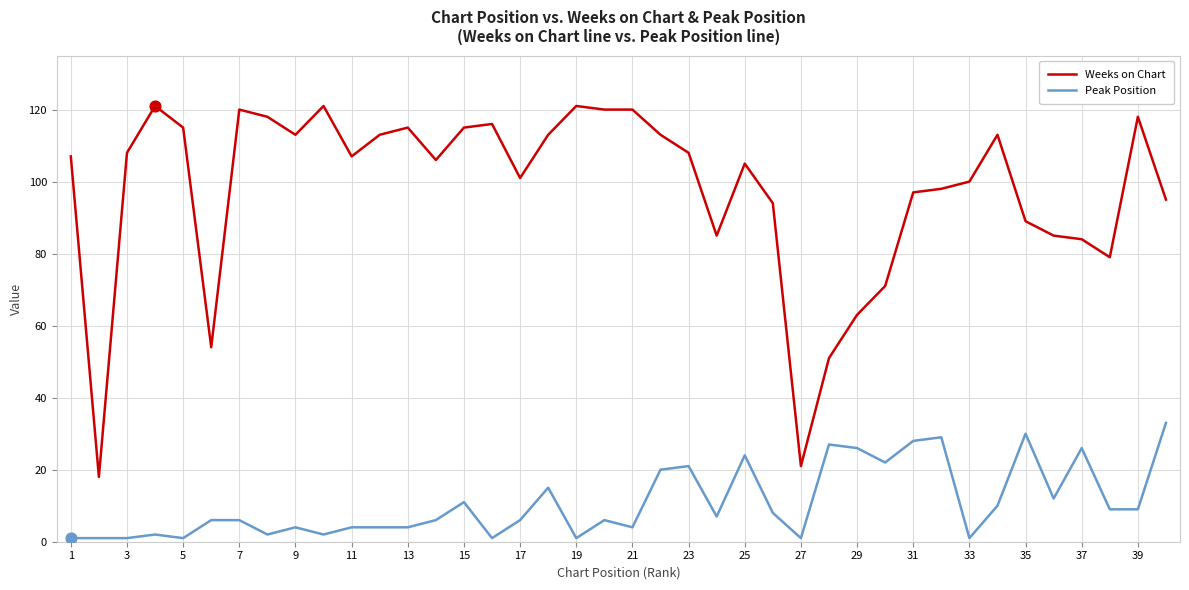

Which series has the widest spread of values?

Weeks on Chart